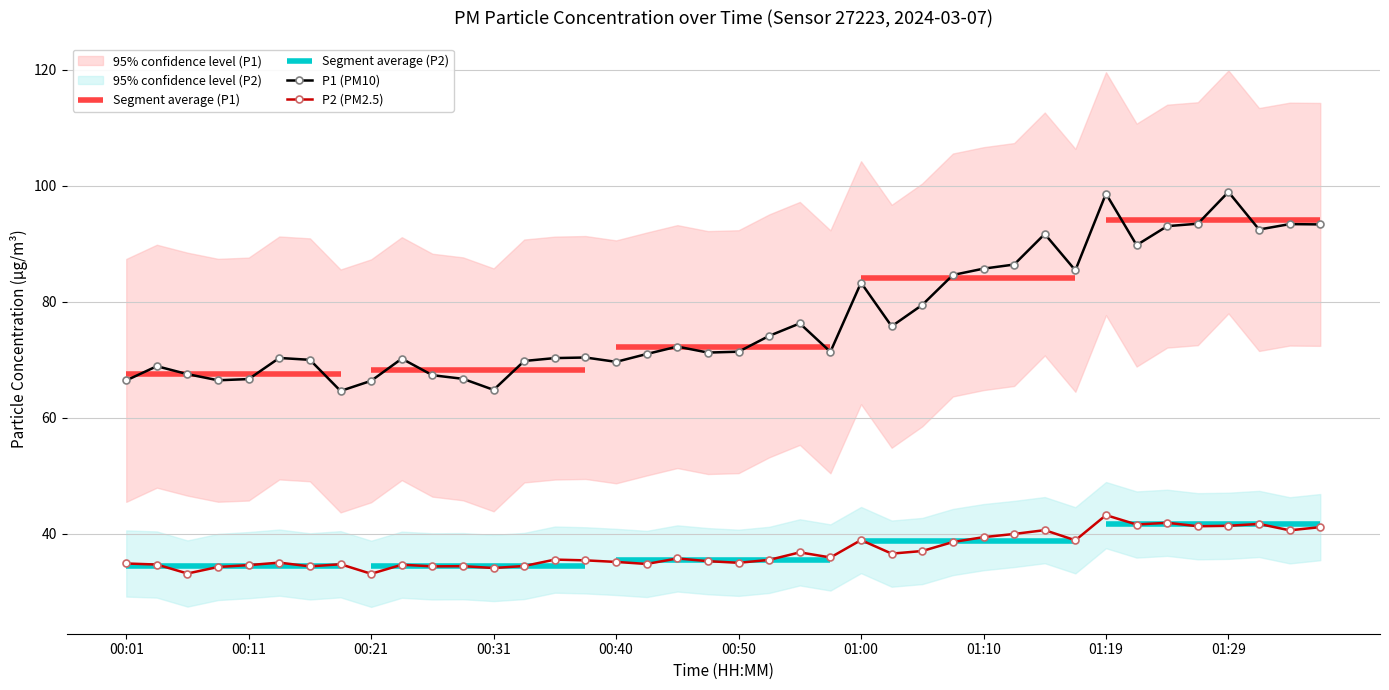

Read the P2 value at 00:04.

34.7